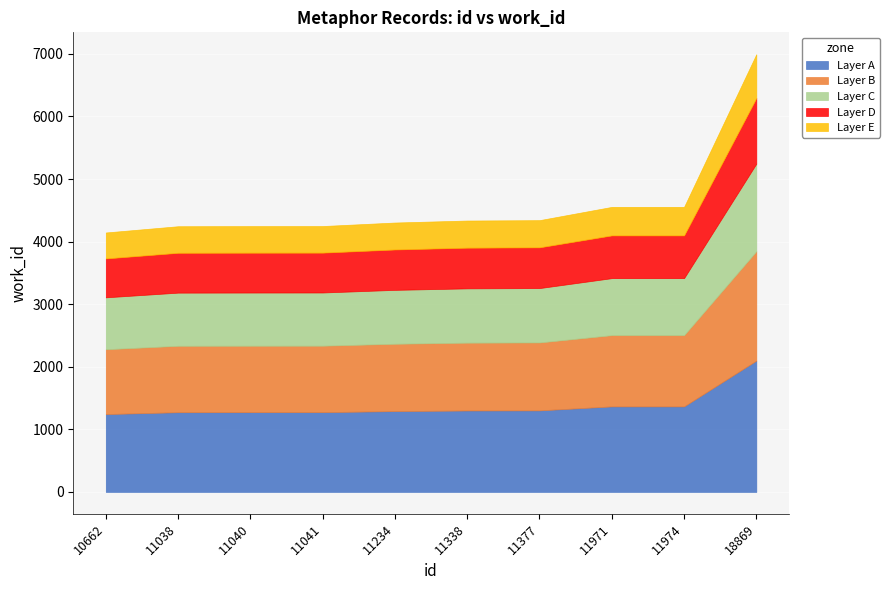

True or false: work_id and id cross at least once.

False